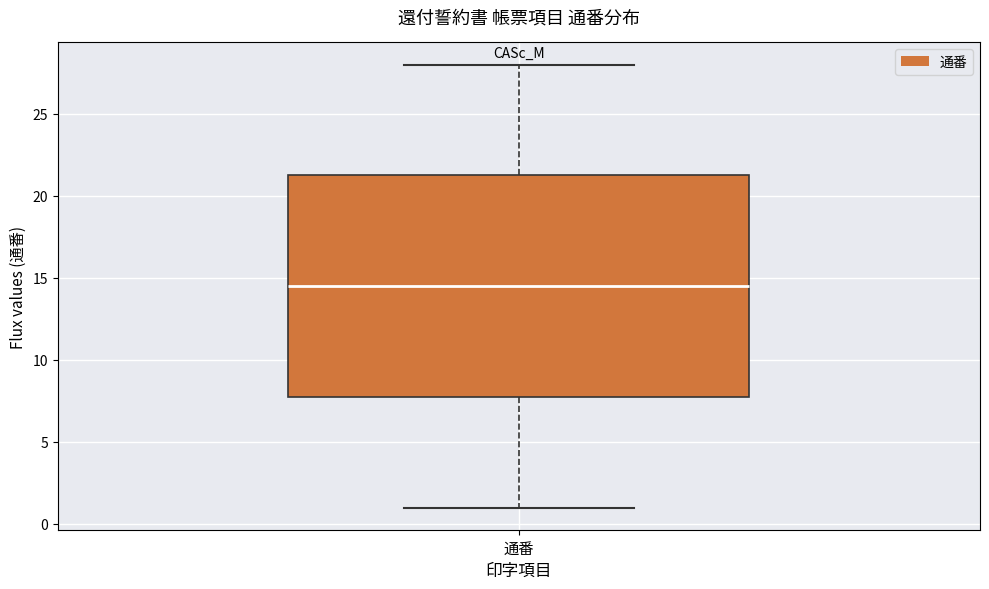

Read this box plot against the y-axis: the position of the median line, the range covered by the box, and the ends of both whiskers. The values are not printed on the chart, so give them approximately, as read against the axis.

median 14.5, box 8.0 to 21.5, whiskers 1.0 to 28.0